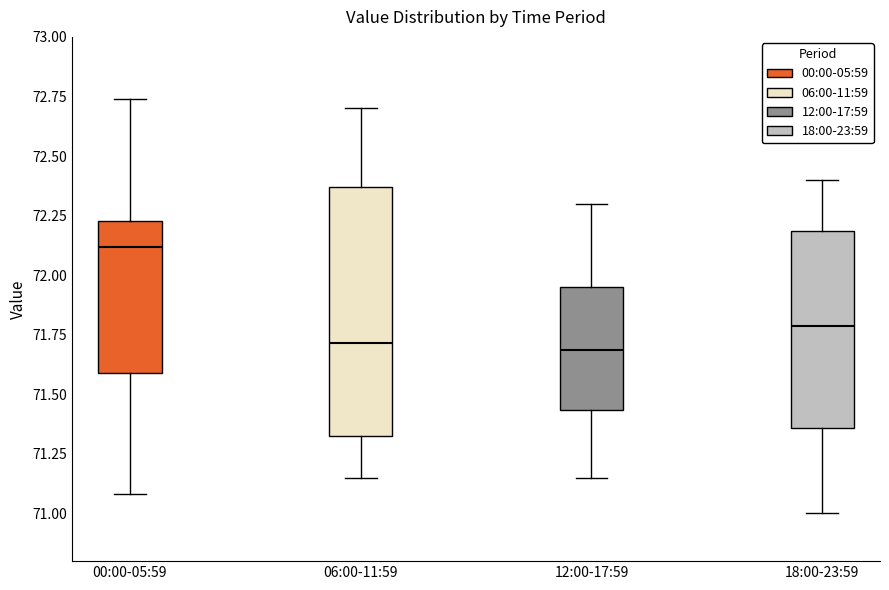

Where does the lower whisker of the box for 06:00-11:59 end on the y-axis? The values are not printed on the chart, so give them approximately, as read against the axis.

71.15